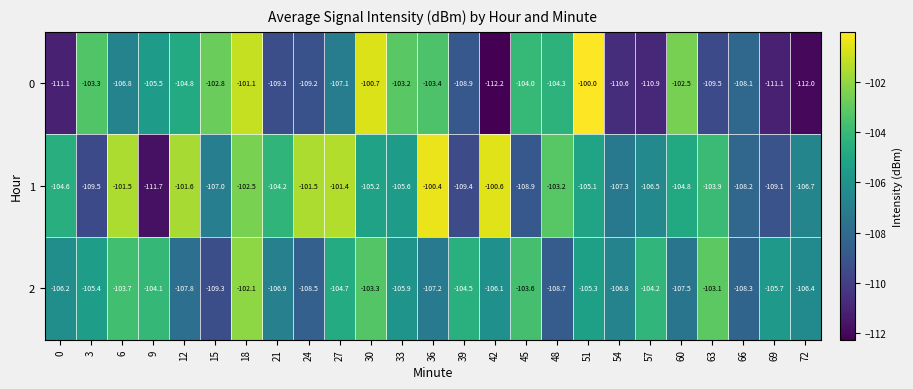

How many categories are shown in the chart?

25